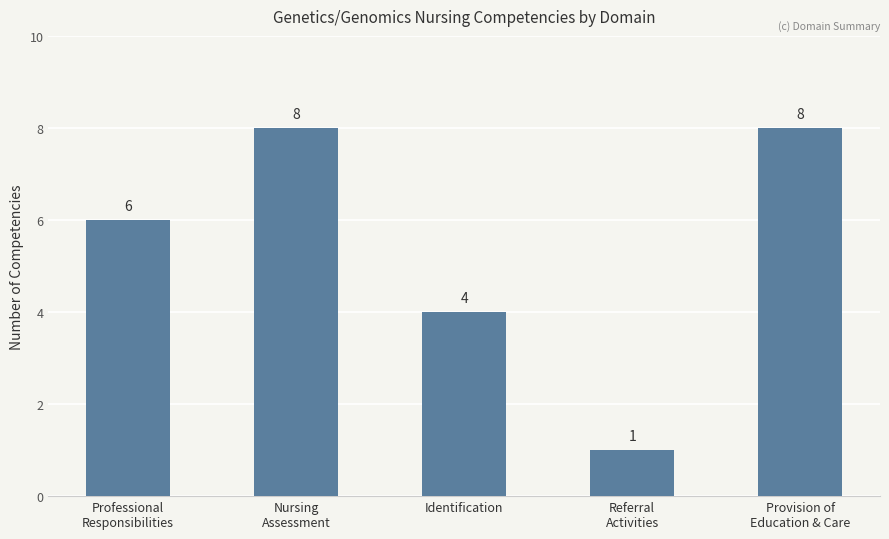

Count the values in the range 4 to 8.

4